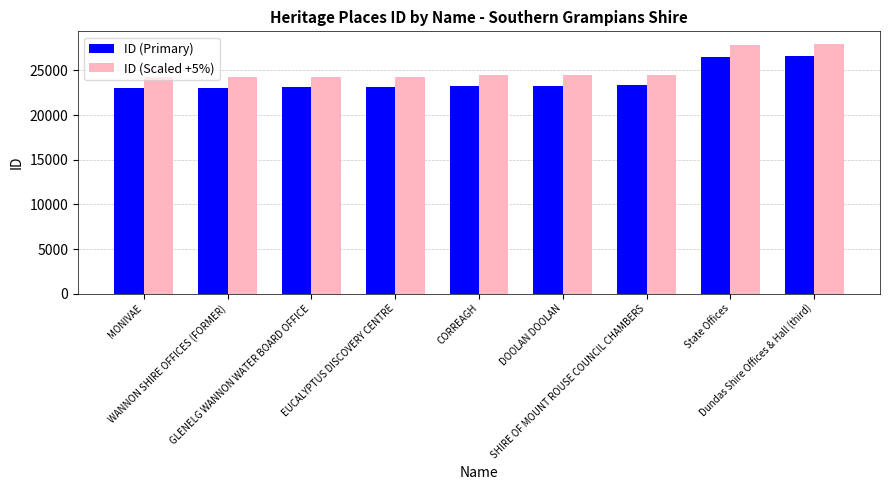

How many data points in ID (Scaled +5%) are less than 24477?

4